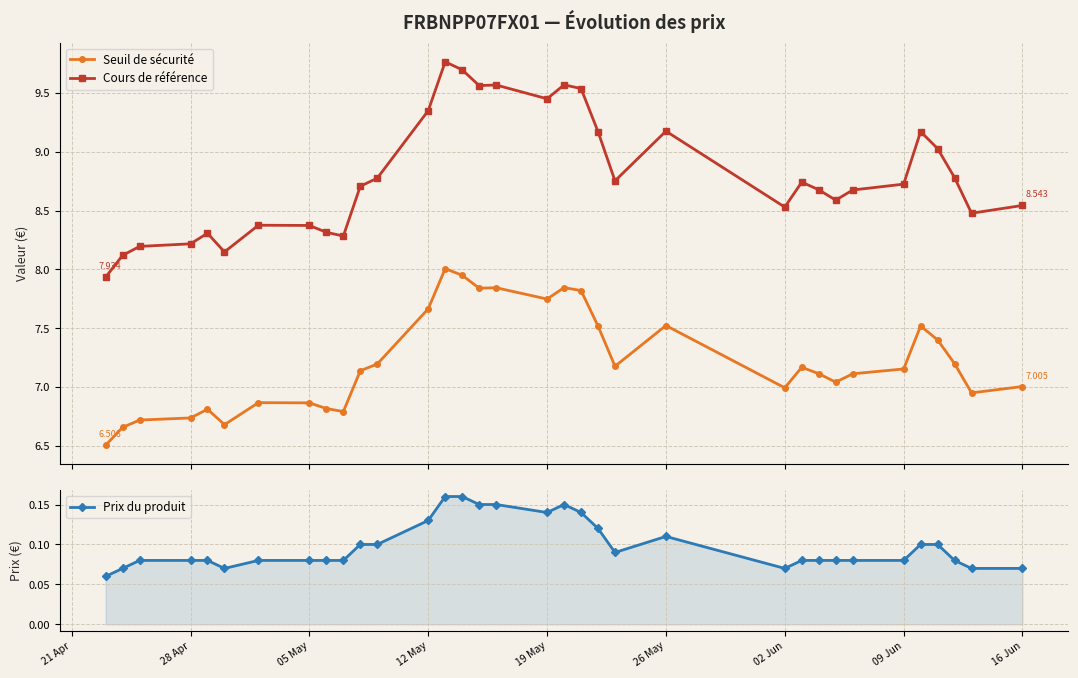

How many lines are shown in the chart?

3